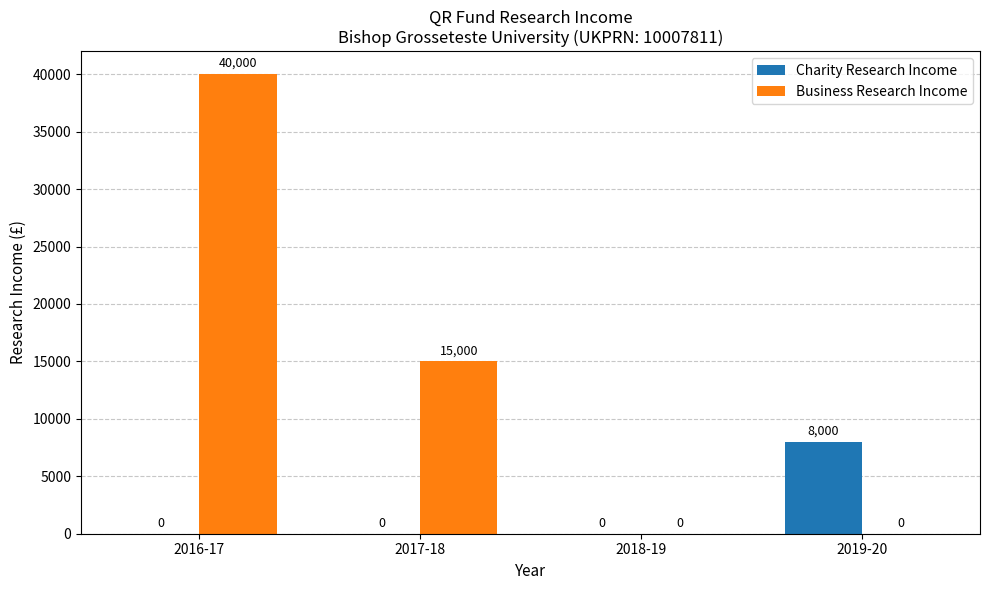

Between 2016-17 and 2019-20, which series saw the biggest shift?

Business Research Income